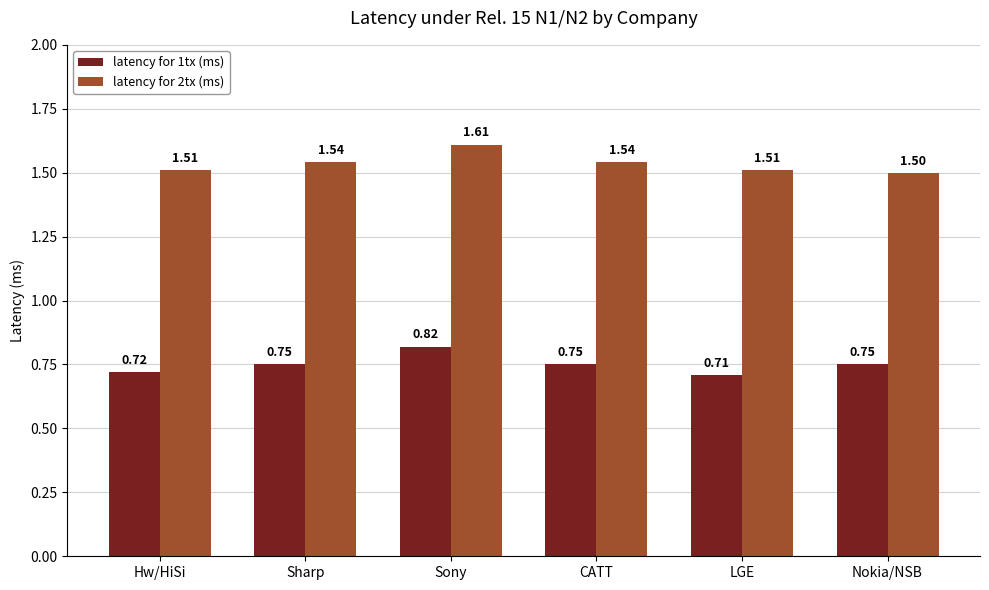

Which series changed the most between Sharp and Nokia/NSB?

latency for 2tx (ms)